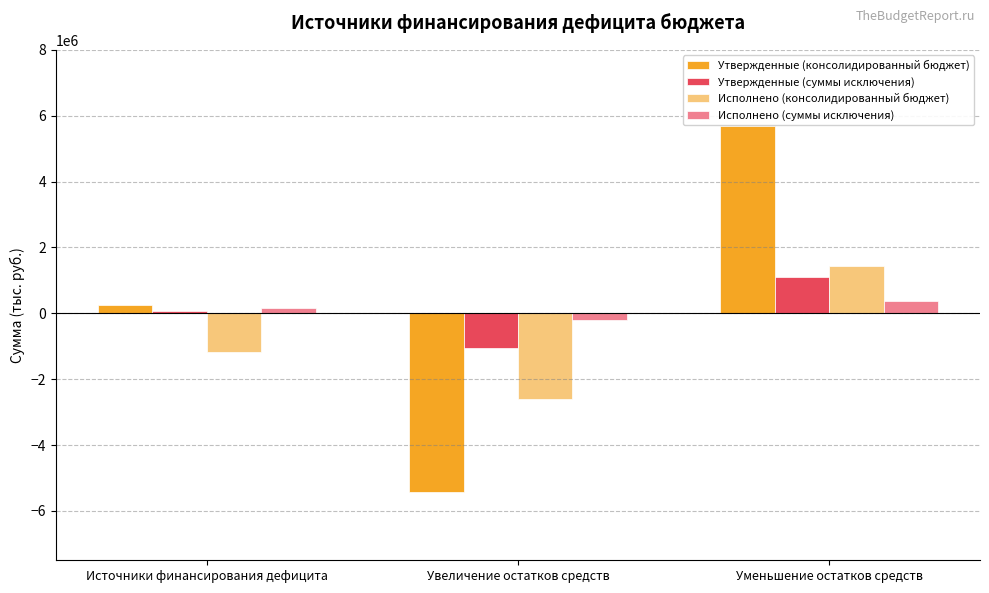

Reading left to right, list all the values displayed in this chart.

Утвержденные (консолидированный бюджет): 242834.4	-5438200.0	5681034.4
Утвержденные (суммы исключения): 56900.0	-1052700.0	1109600.0
Исполнено (консолидированный бюджет): -1167512.3	-2600114.4	1432602.1
Исполнено (суммы исключения): 171301.0	-198299.0	369600.0